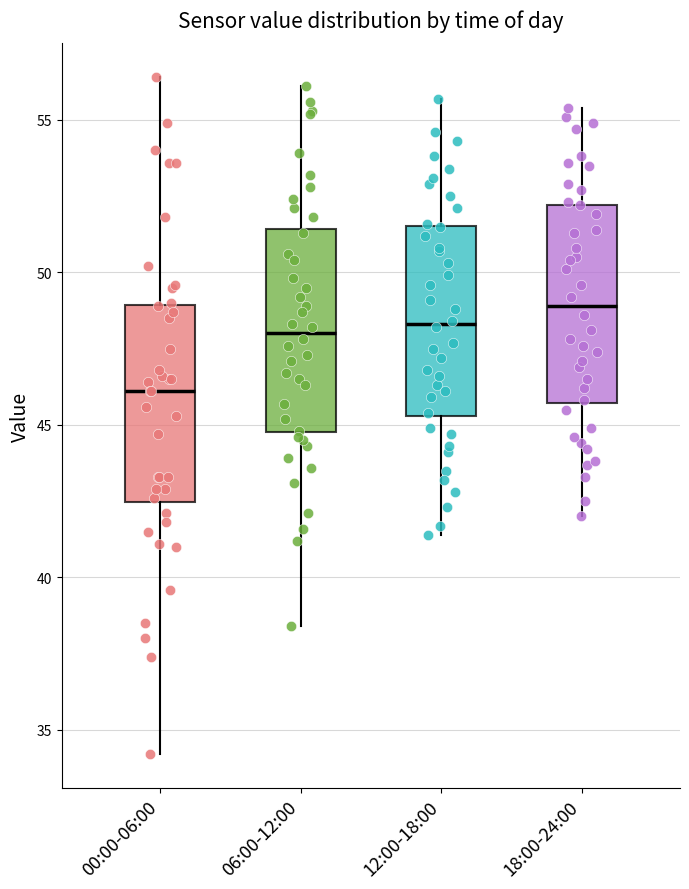

Reading left to right, transcribe this box plot: for each box, give where its median line is, the range the box spans, and where its two whiskers end, as read against the y-axis. The values are not printed on the chart, so give them approximately, as read against the axis.

00:00-06:00: median 46.0, box 42.5 to 49.0, whiskers 34.0 to 56.5
06:00-12:00: median 48.0, box 45.0 to 51.5, whiskers 38.5 to 56.0
12:00-18:00: median 48.5, box 45.5 to 51.5, whiskers 41.5 to 55.5
18:00-24:00: median 49.0, box 45.5 to 52.0, whiskers 42.0 to 55.5